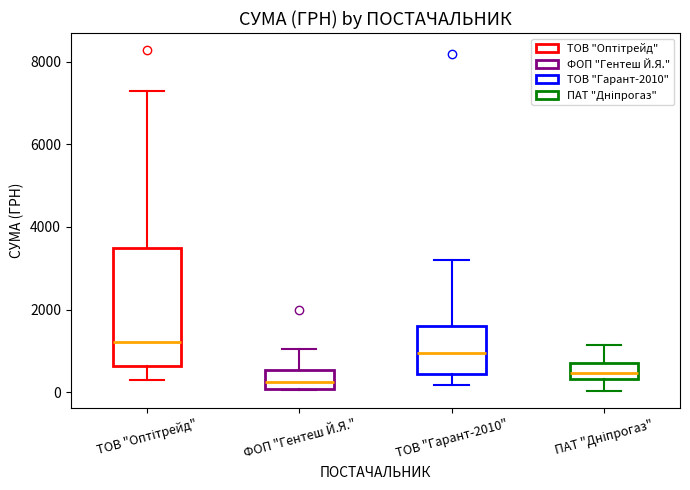

Which box's median line is the highest?

ТОВ "Оптітрейд"